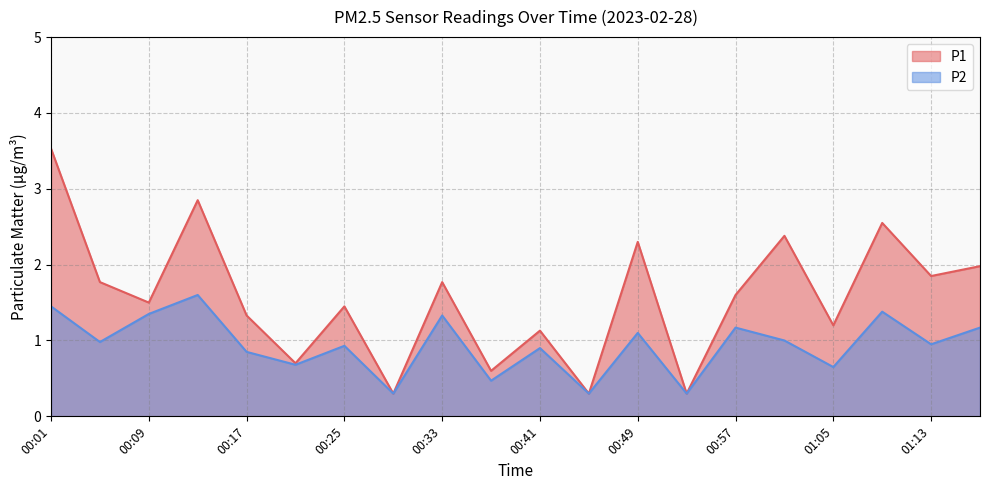

Which series has the widest spread of values?

P1